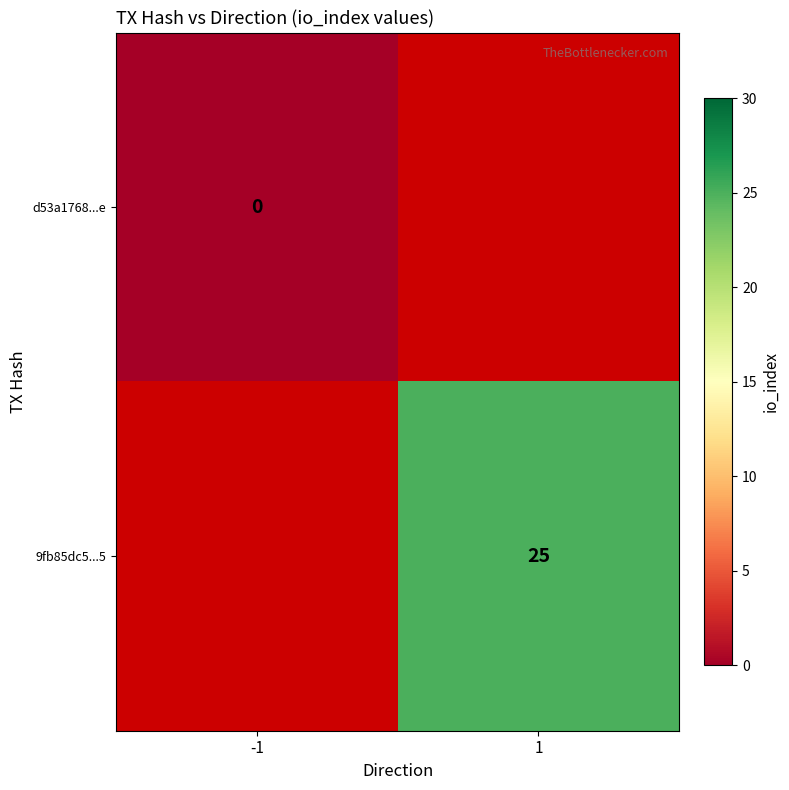

Is it true that 9fb85dc5...5 equals 5 at 1?

False